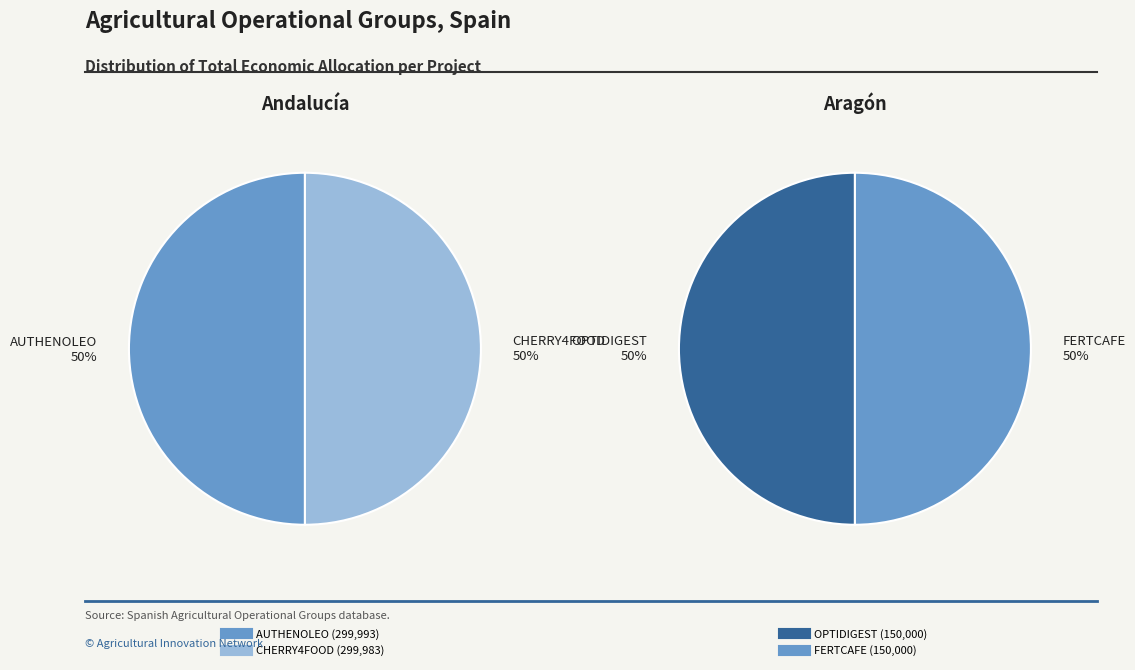

Which category has the smallest portion of the pie?

OPTIDIGEST